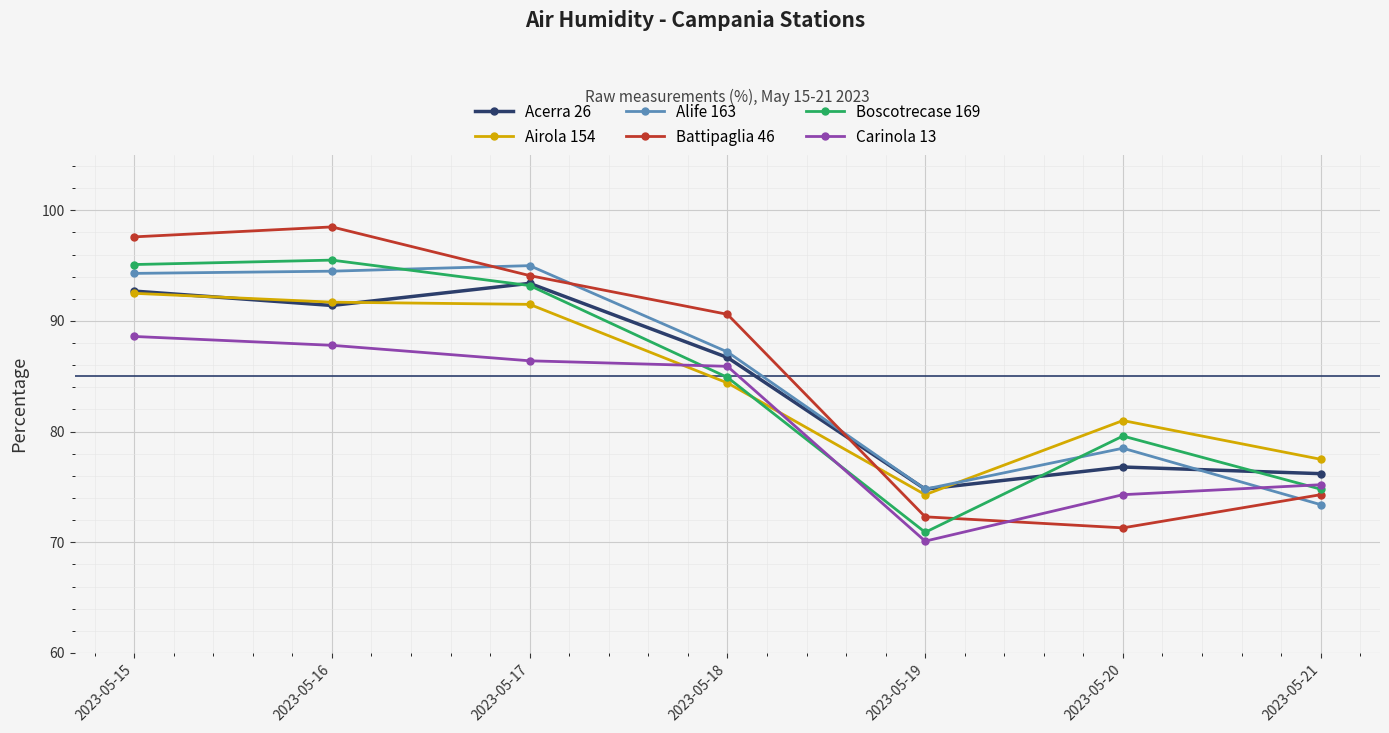

Reading left to right, list all the values displayed in this chart.

Acerra 26: 92.7	91.4	93.4	86.7	74.8	76.8	76.2
Airola 154: 92.5	91.7	91.5	84.4	74.3	81.0	77.5
Alife 163: 94.3	94.5	95.0	87.2	74.8	78.5	73.4
Battipaglia 46: 97.6	98.5	94.1	90.6	72.3	71.3	74.3
Boscotrecase 169: 95.1	95.5	93.2	84.9	70.9	79.6	74.8
Carinola 13: 88.6	87.8	86.4	85.9	70.1	74.3	75.2